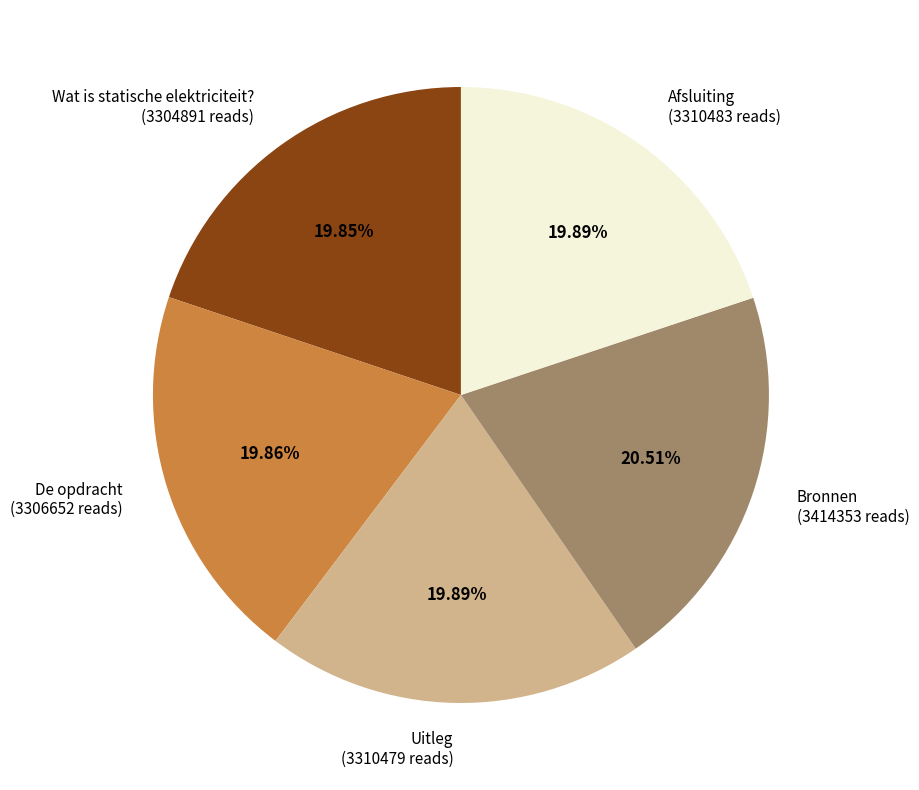

What percentage is the Wat is statische elektriciteit? slice, to the nearest percent?

20%